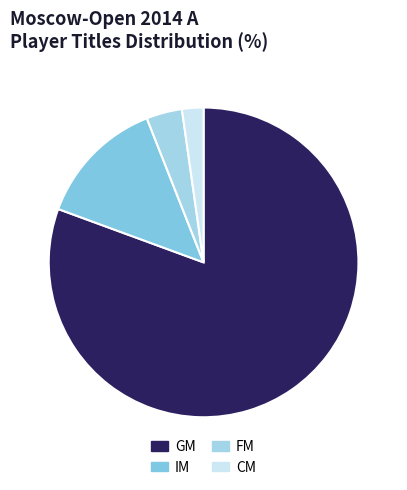

What percentage is the CM slice, to the nearest percent?

2%